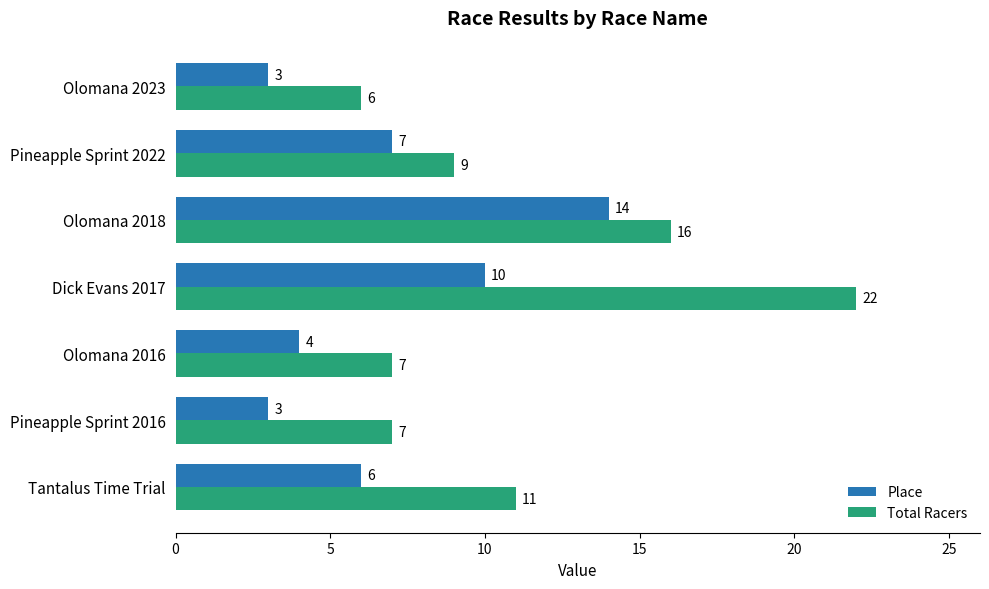

What value does the Place series have at Pineapple Sprint 2022, to the nearest 10?

10